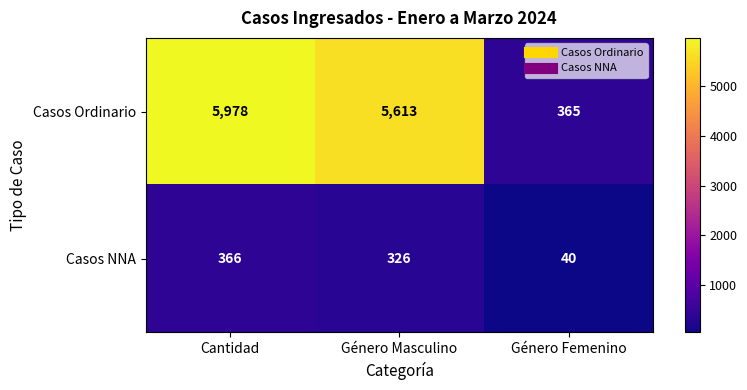

Which series has the widest spread of values?

Casos Ordinario